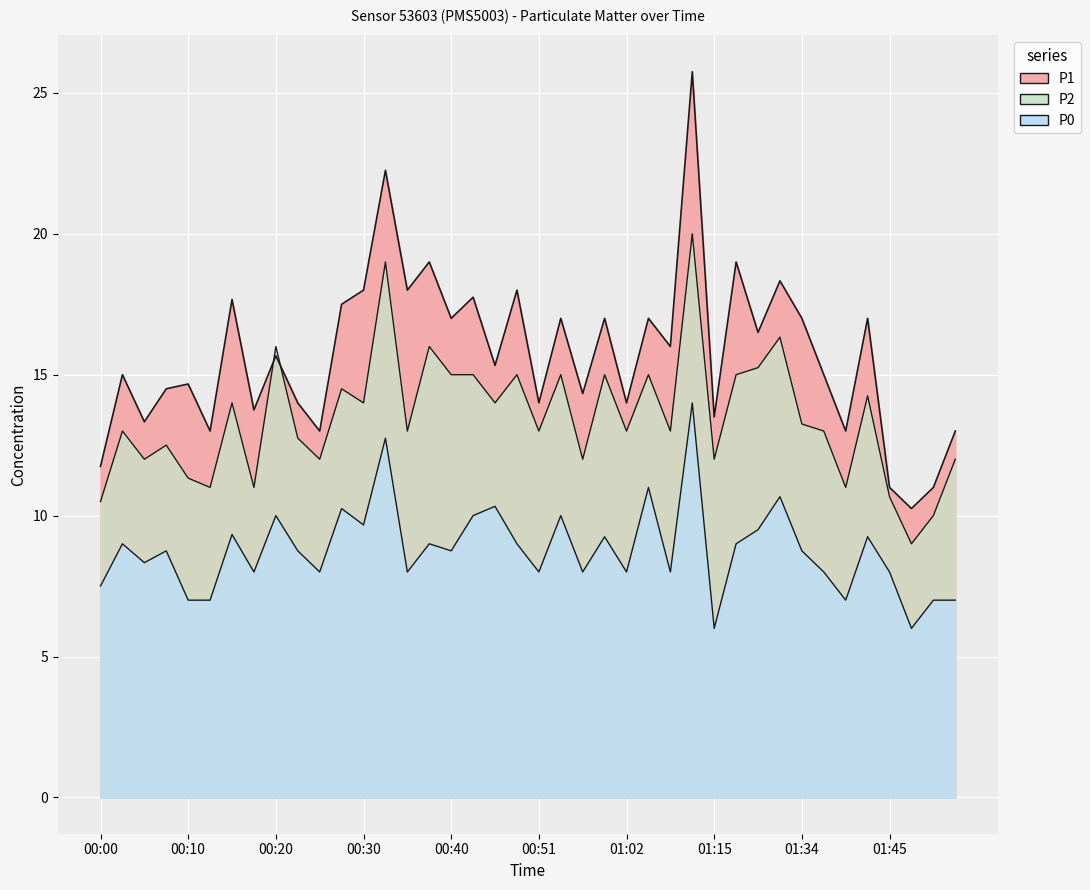

The P2 series shows 15.0 at 01:05. True or false?

True